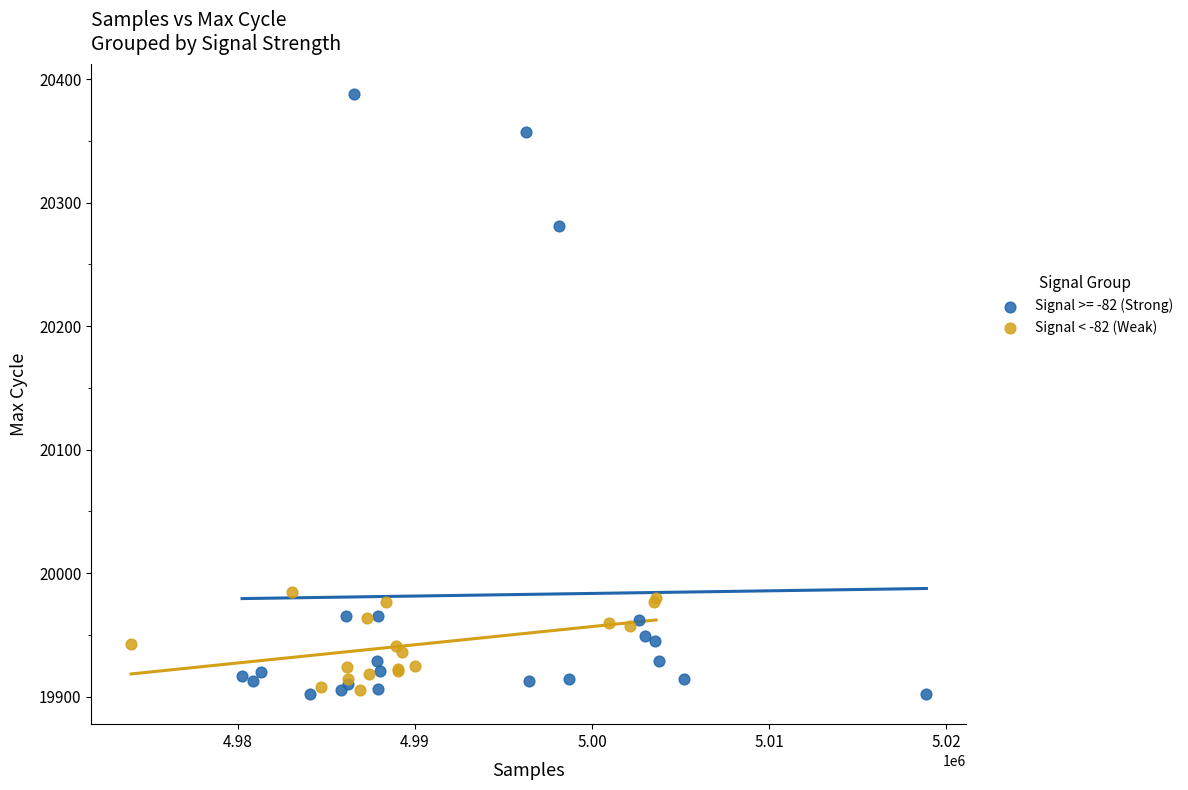

Which series has the largest Y range (max minus min)?

Signal >= -82 (Strong)